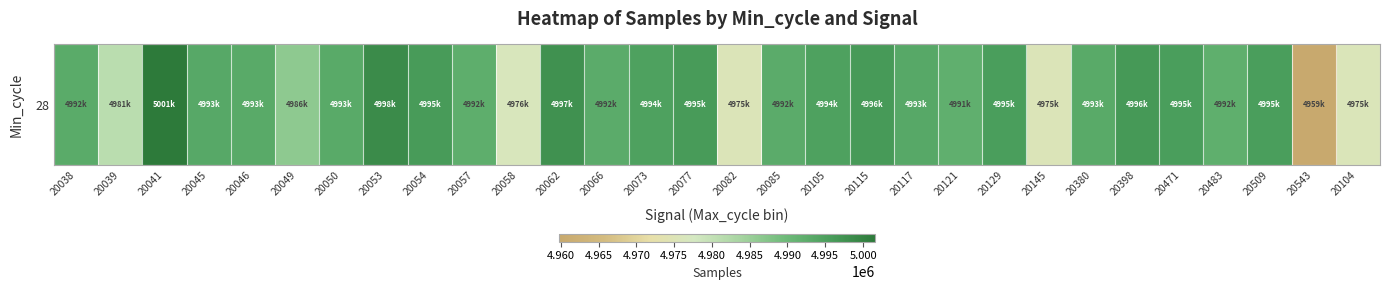

What is the sum of all values?

149708725